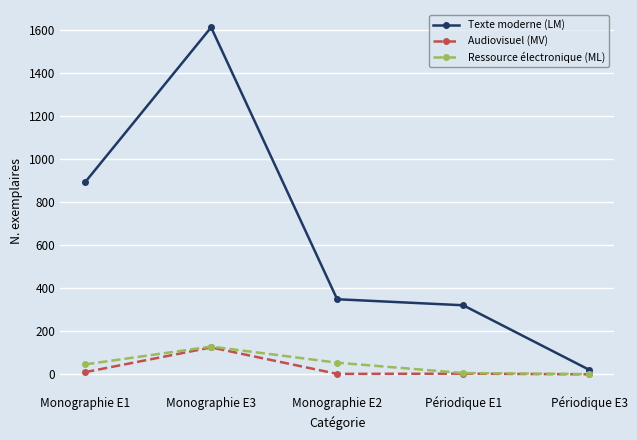

Between Monographie E1 and Périodique E3, which series saw the biggest shift?

Texte moderne (LM)